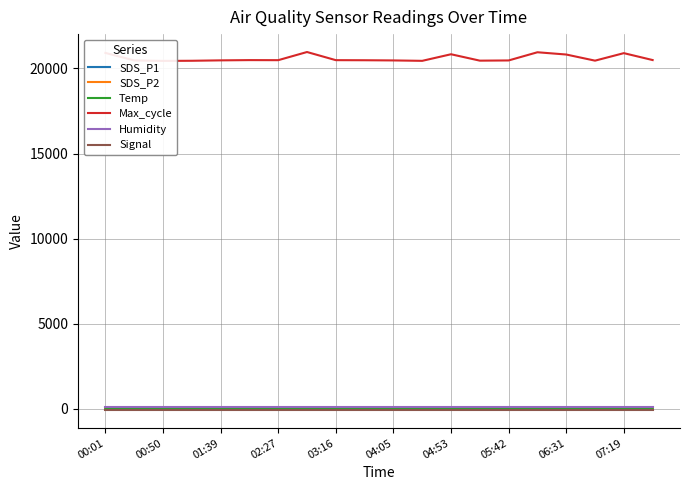

True or false: SDS_P2 and Humidity cross at least once.

False